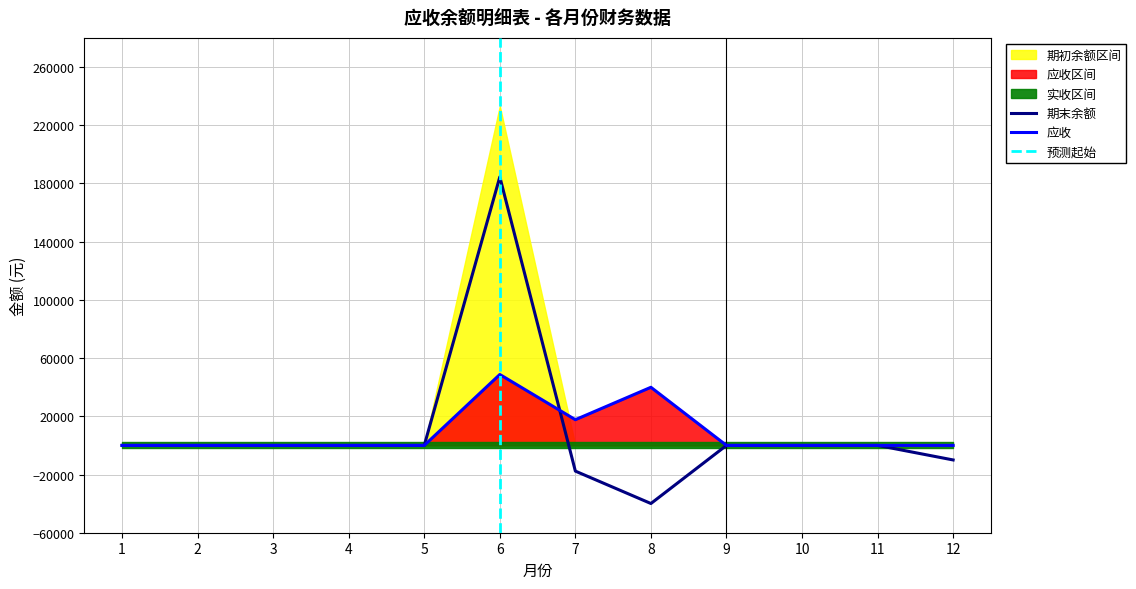

How many values in 期末余额 are above zero?

1